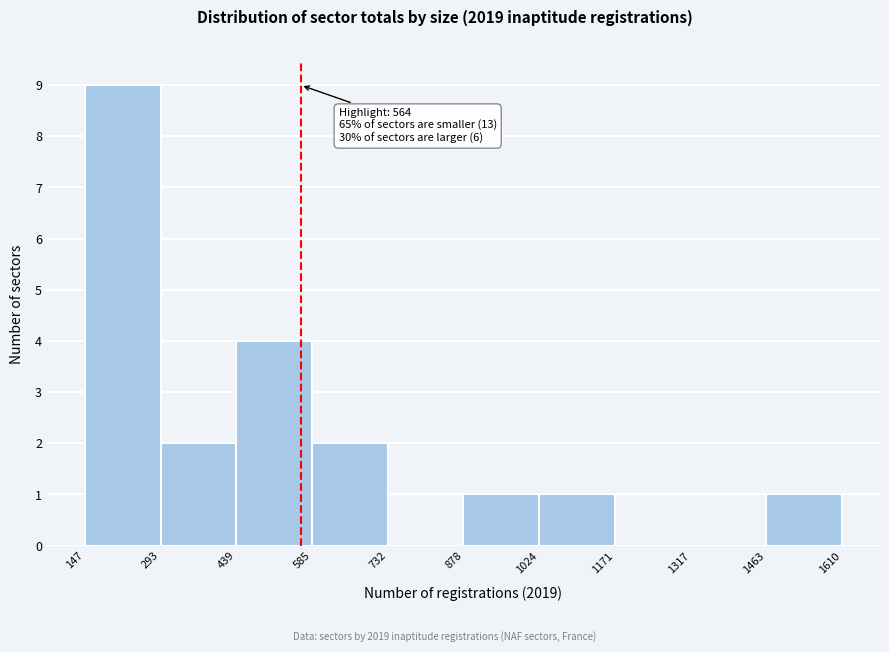

Which range on the x-axis has the tallest bar?

147 to 293